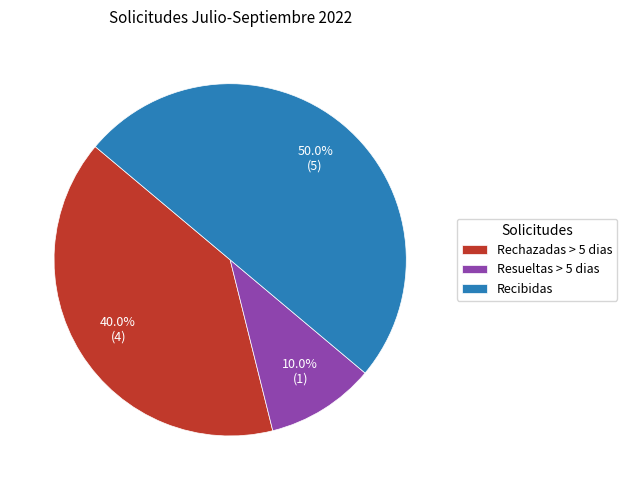

Does Rechazadas > 5 dias represent more than half of the total?

No